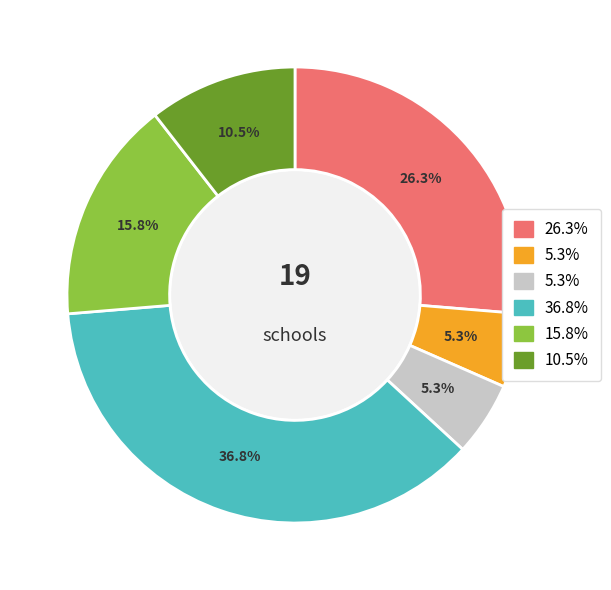

Count the number of slices in the pie.

6